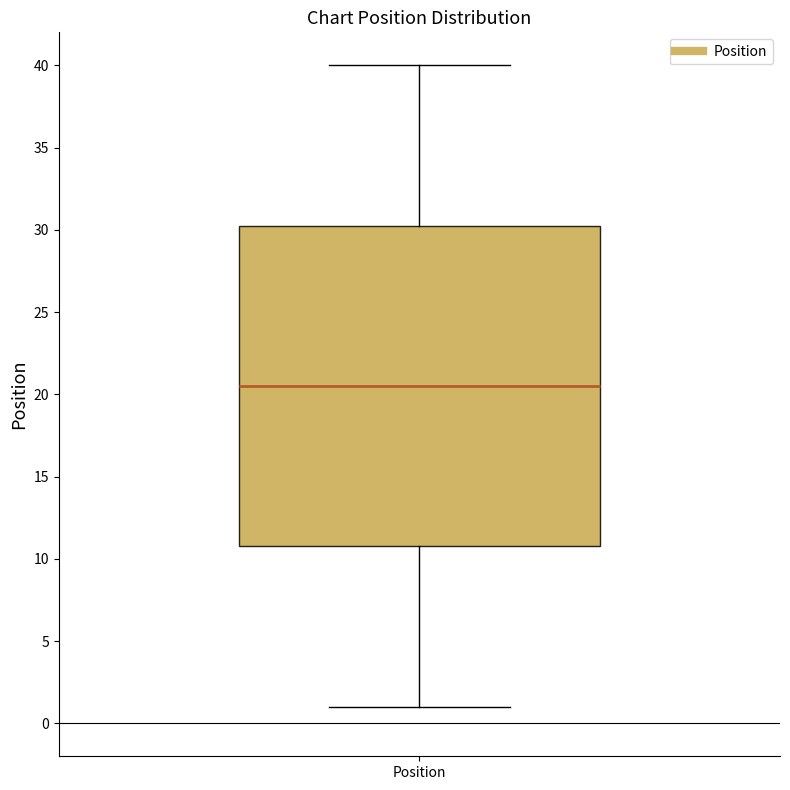

Where is the upper edge of the box for Position on the y-axis? The values are not printed on the chart, so give them approximately, as read against the axis.

30.5